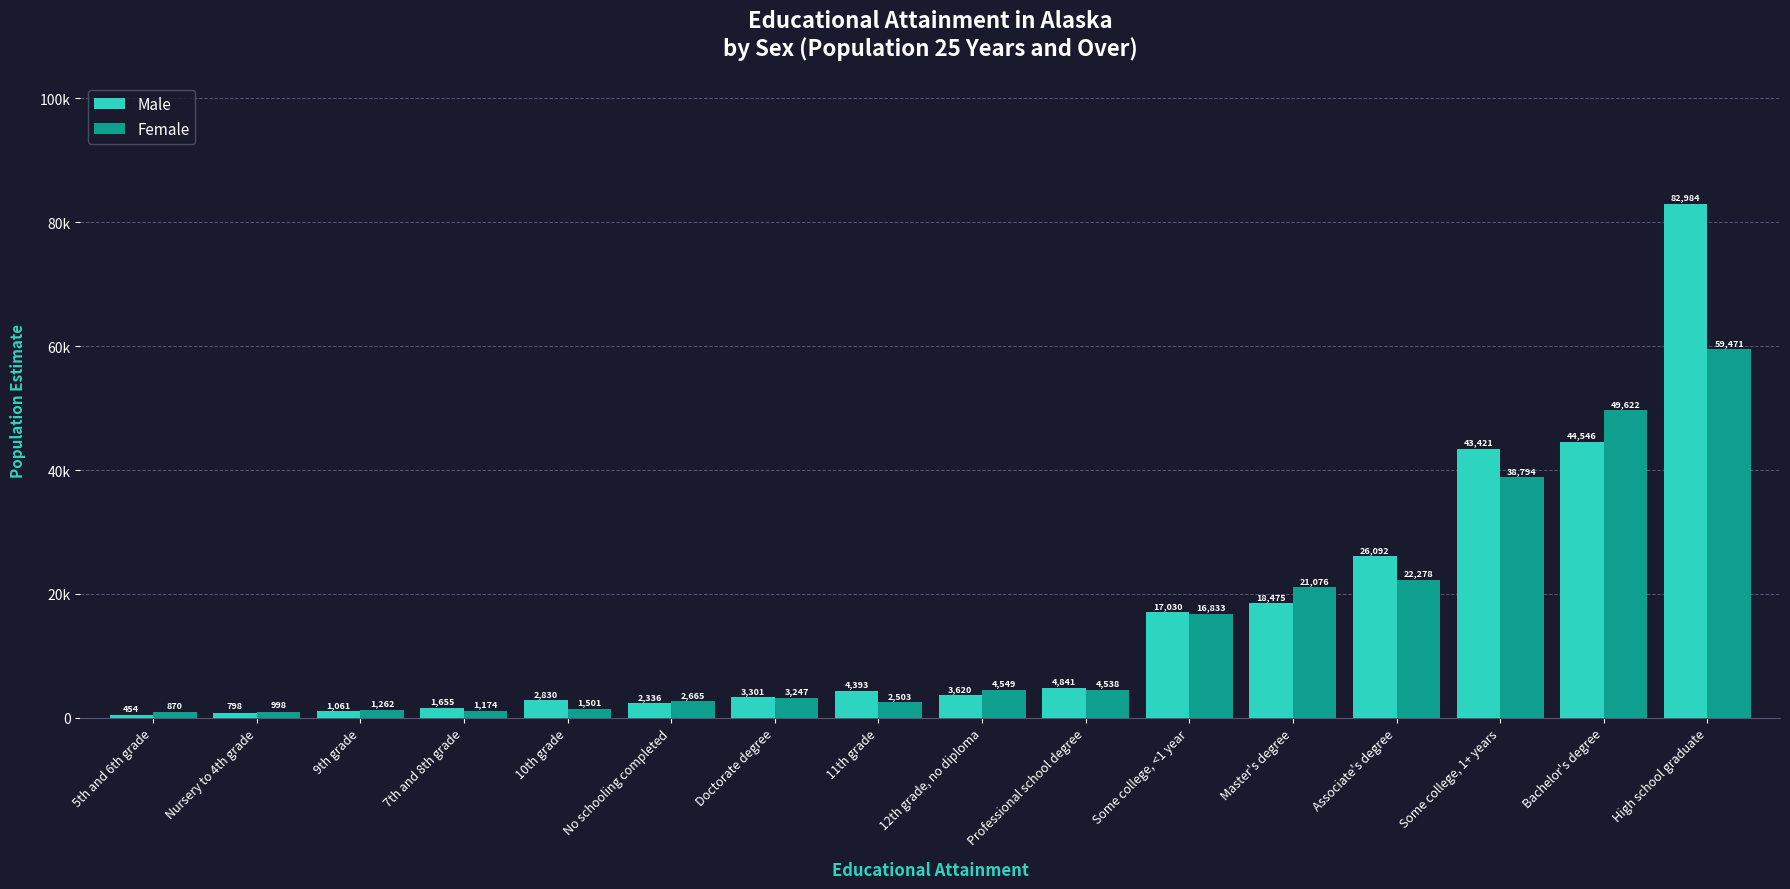

Reading left to right, what are all the values shown in this chart?

Male: 454	798	1061	1655	2830	2336	3301	4393	3620	4841	17030	18475	26092	43421	44546	82984
Female: 870	998	1262	1174	1501	2665	3247	2503	4549	4538	16833	21076	22278	38794	49622	59471